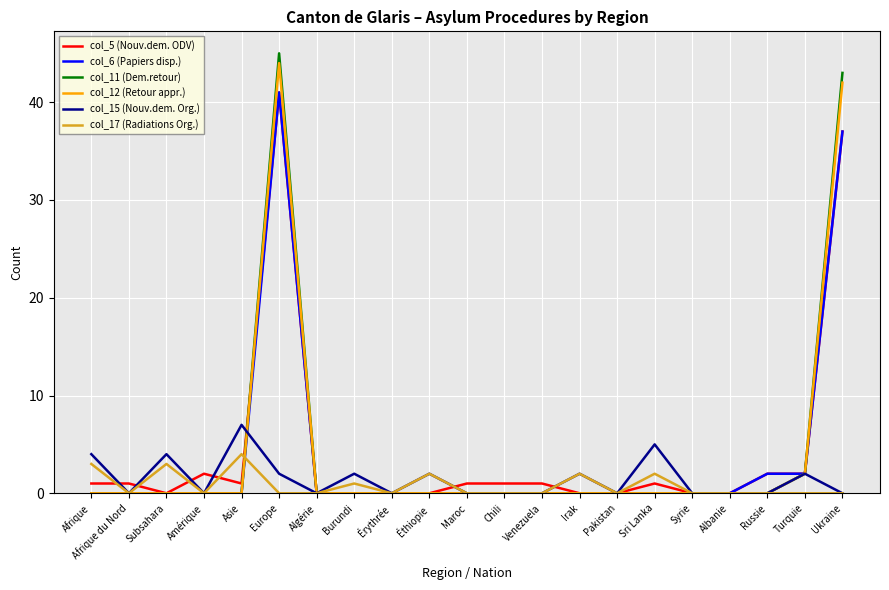

What position from the right is Irak?

8